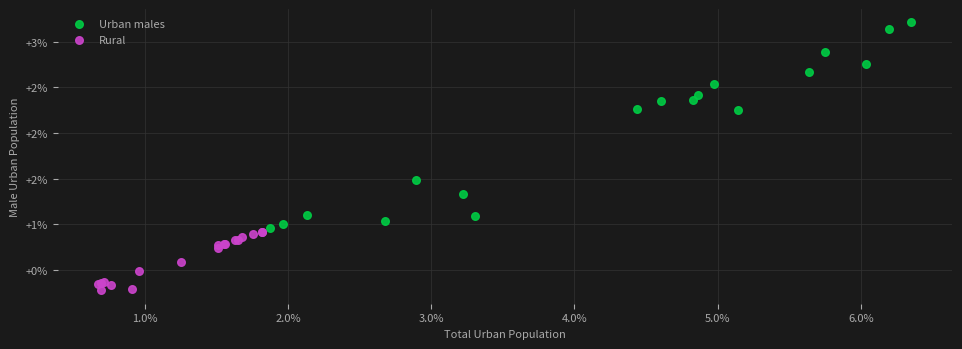

Which series contains the lowest Y value?

Rural